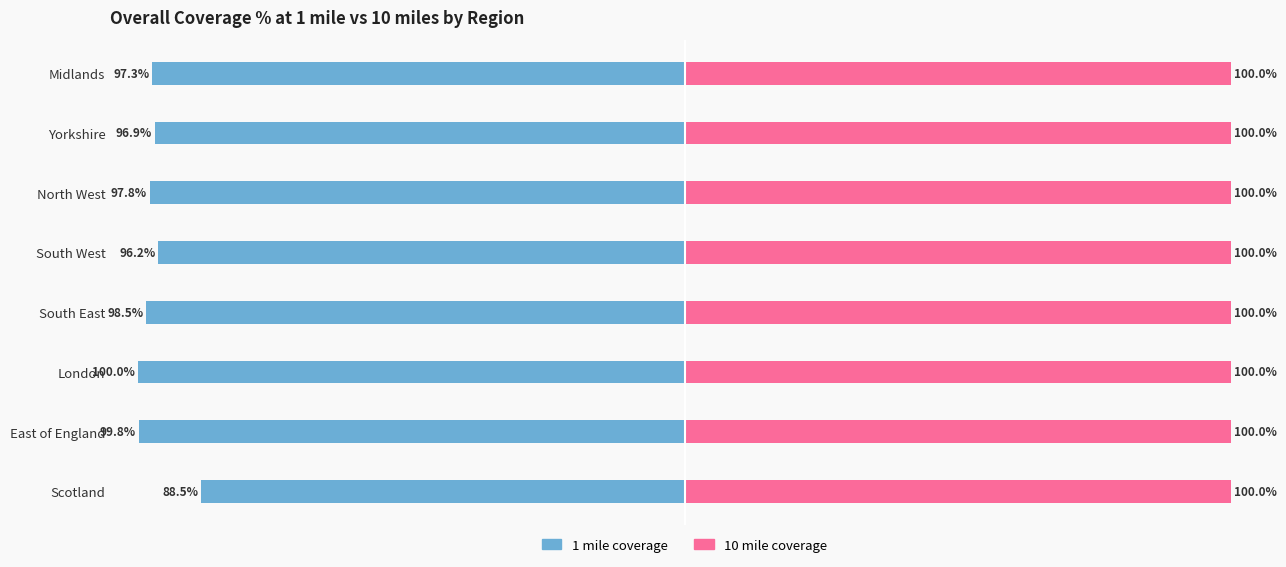

At how many categories does at least one series exceed -81?

8